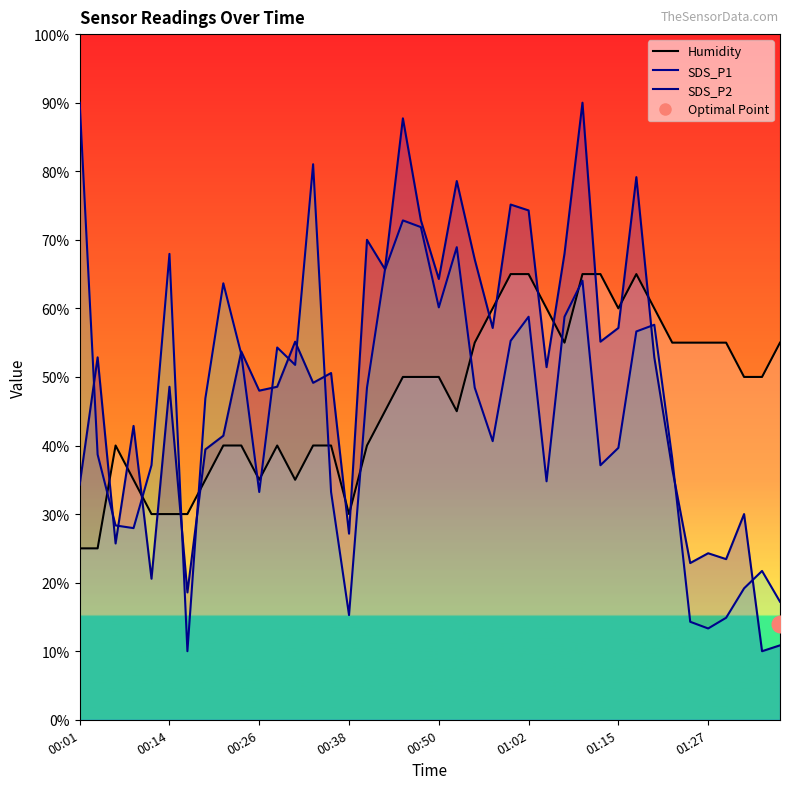

What is the spread (max minus min) of values at 00:57?

19.4